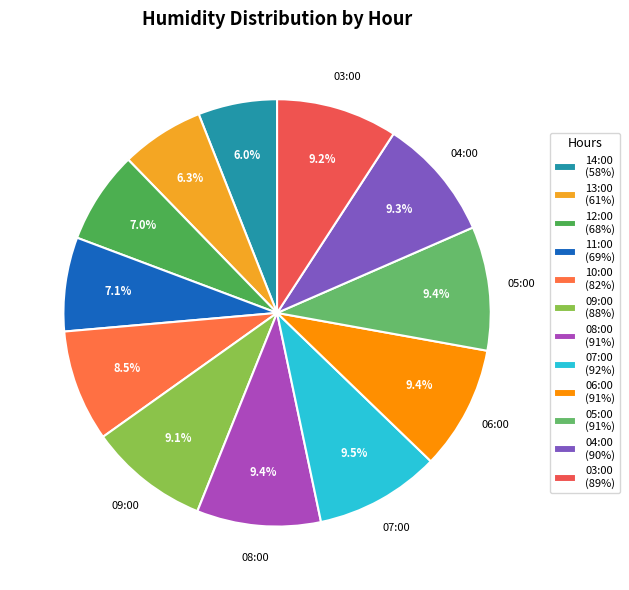

Do 12:00 and 08:00 together represent more than half of the pie?

No